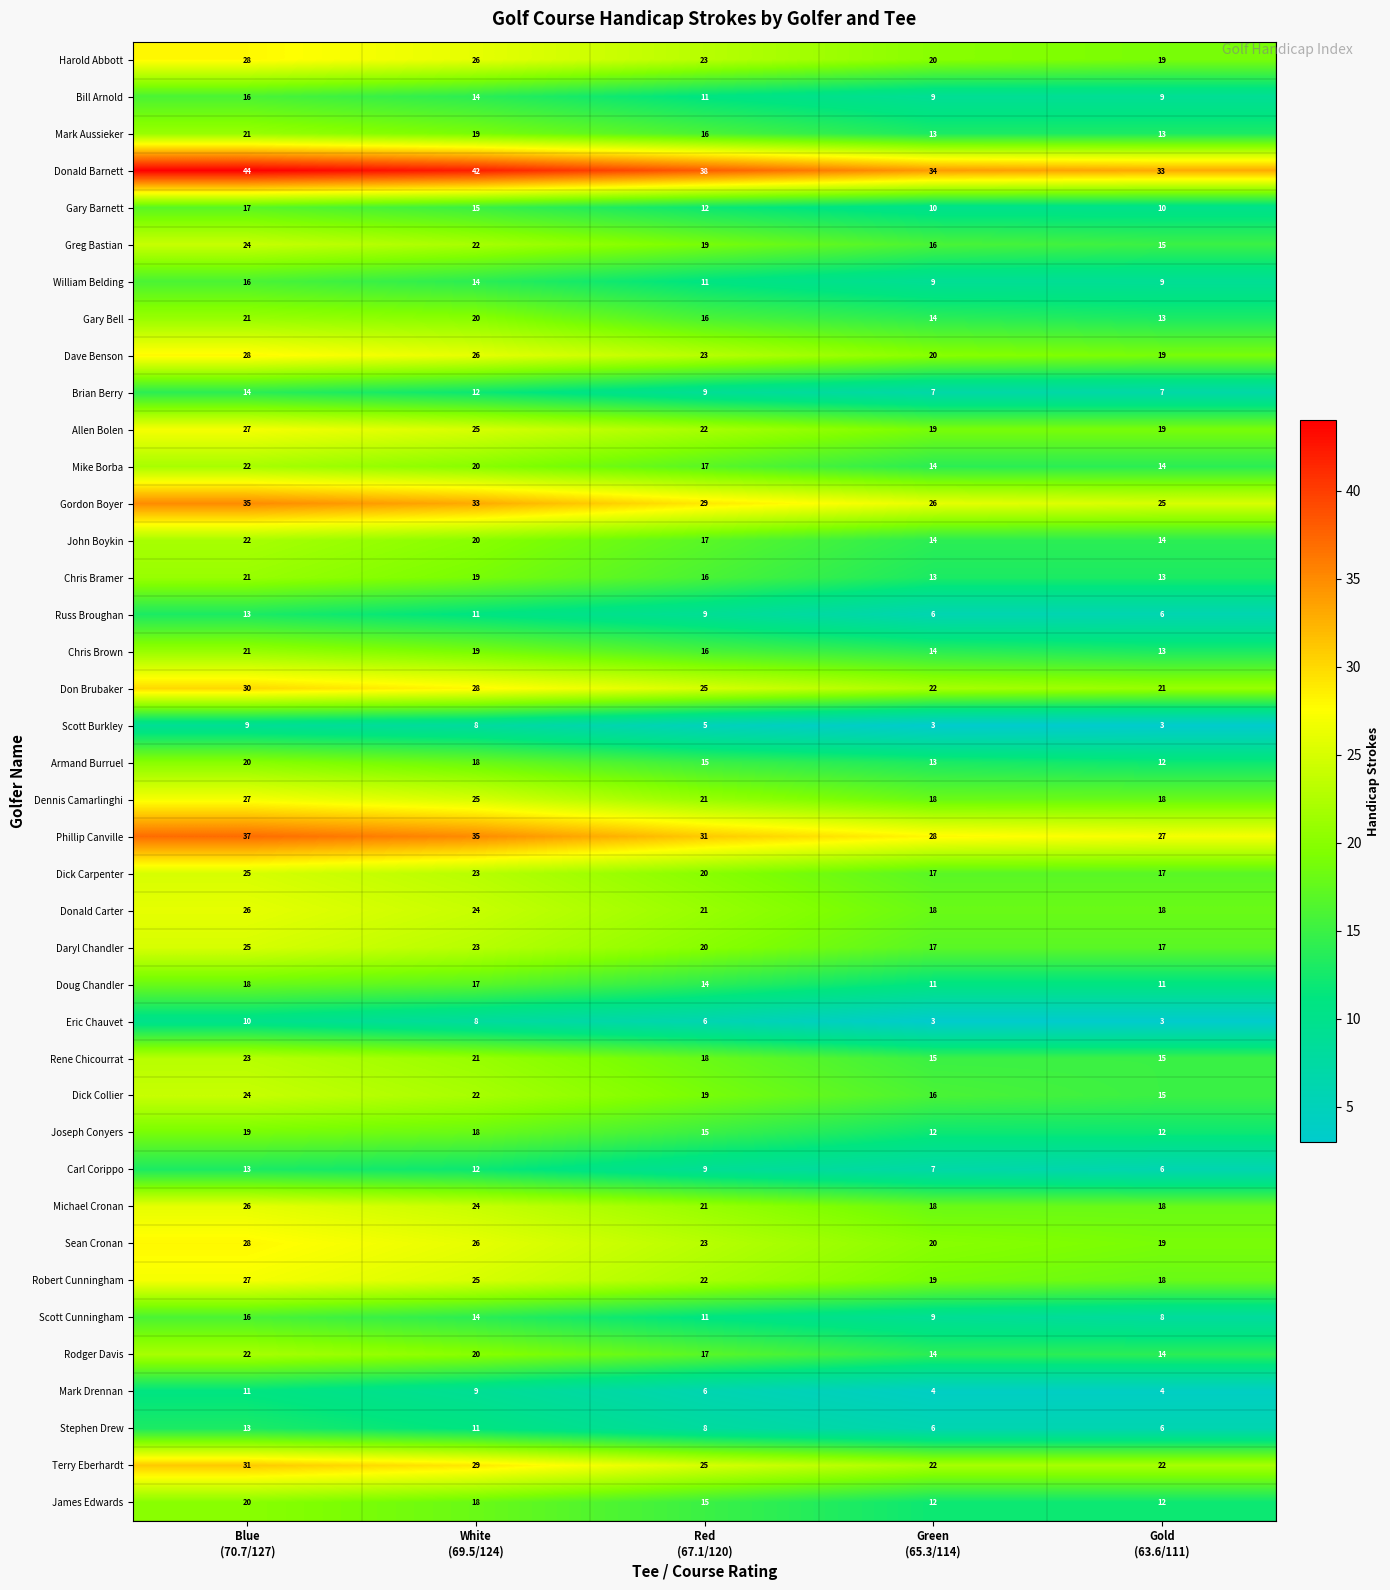

What is the maximum value shown in the chart?

44